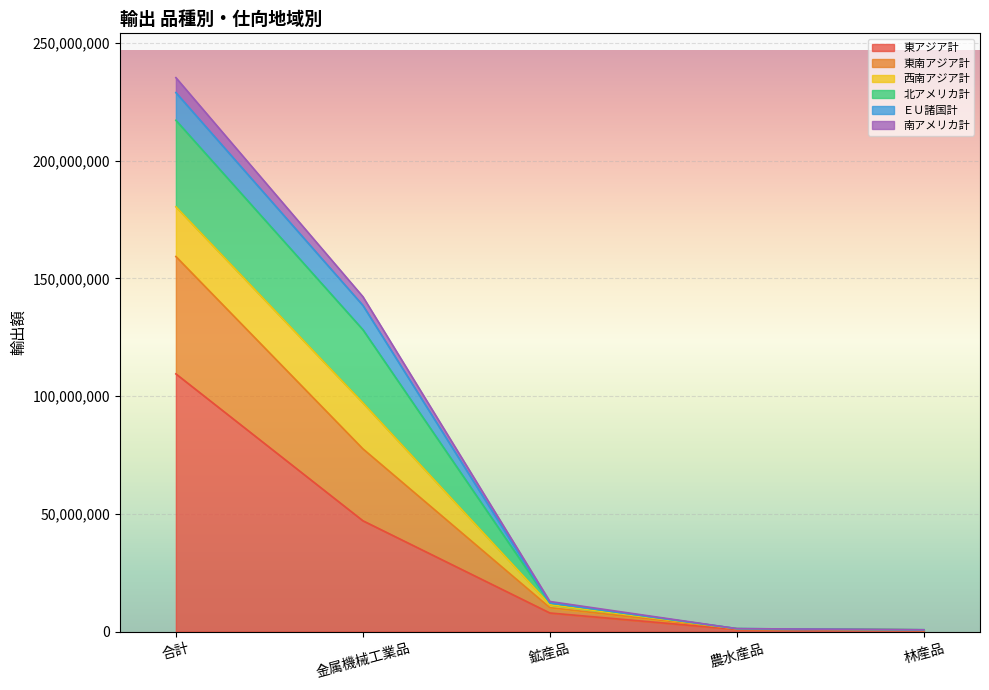

At which category is the sum across all series the highest?

合計